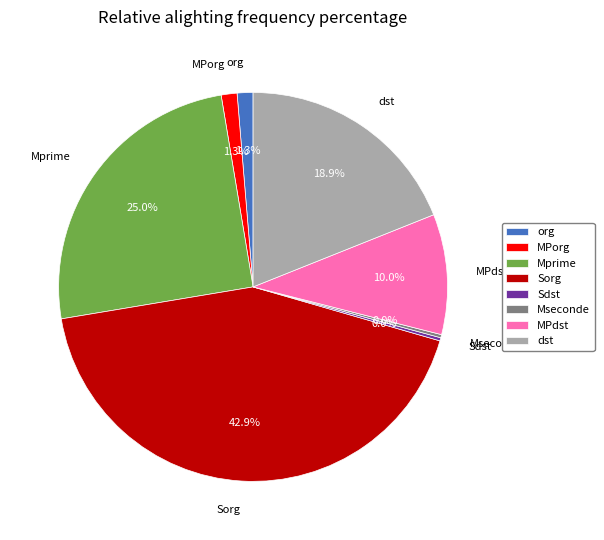

True or false: 159001 accounts for 11% of the total.

False